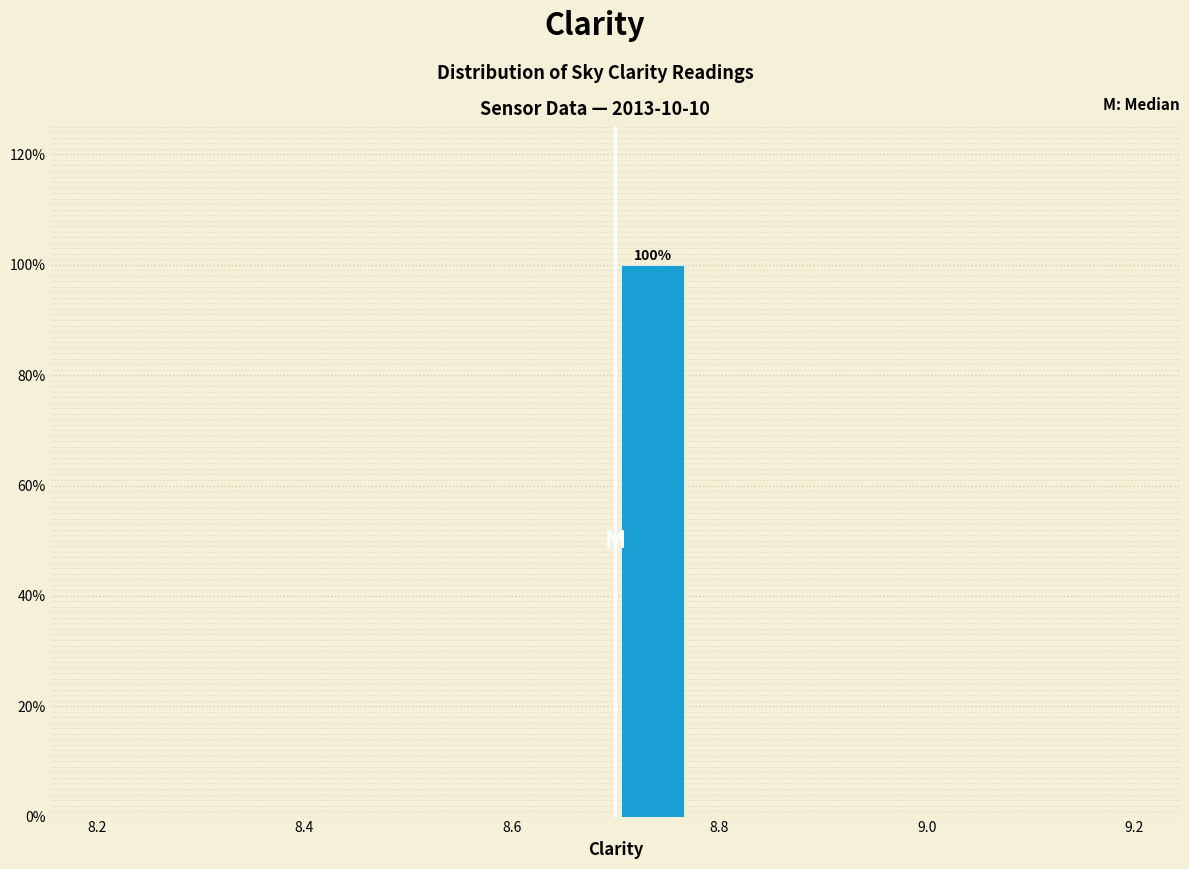

Around what value on the x-axis is the tallest bar? Give the approximate position of its centre, as read against the axis.

8.74